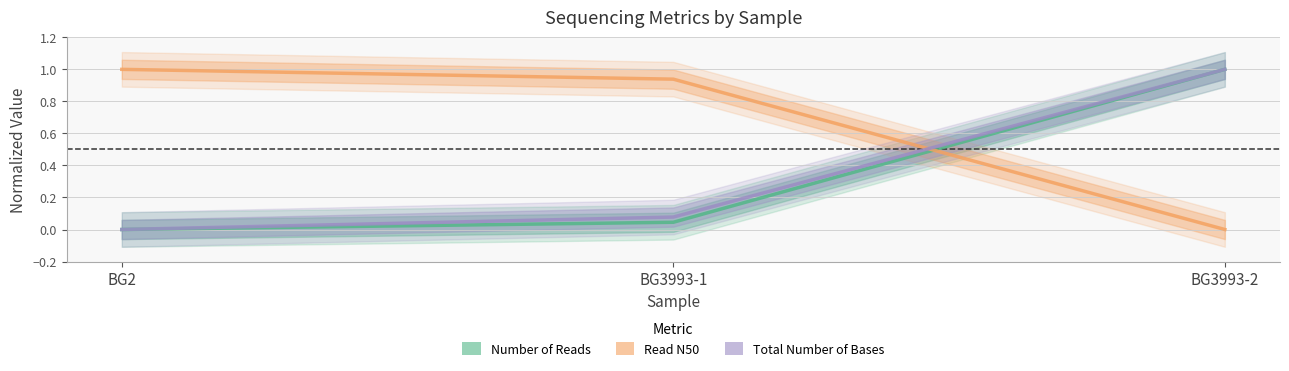

The Number of Reads series shows 0.0 at BG3993-1. True or false?

True